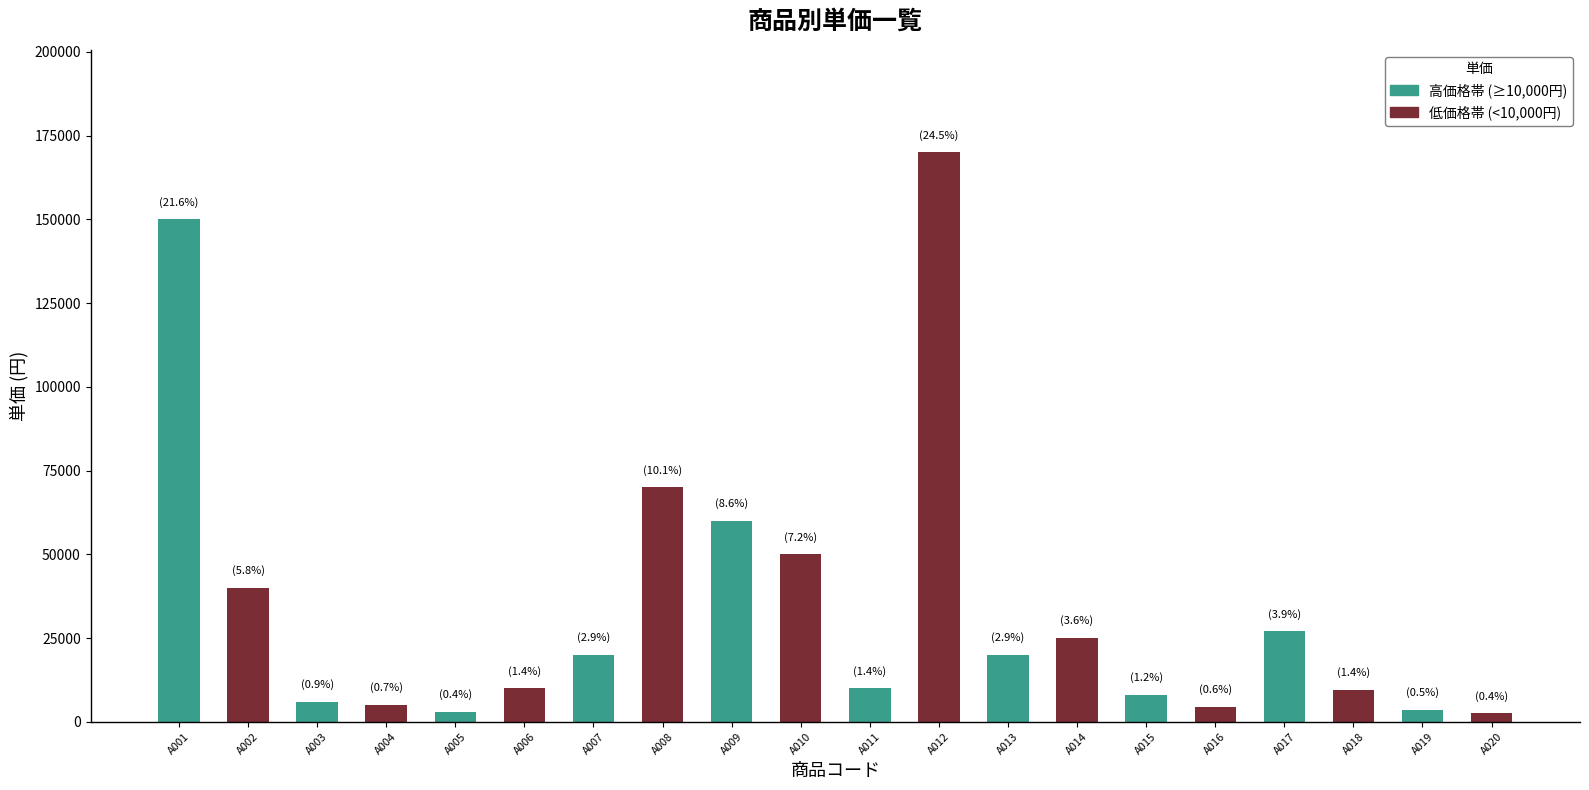

Which has a higher value, A003 or A012?

A012